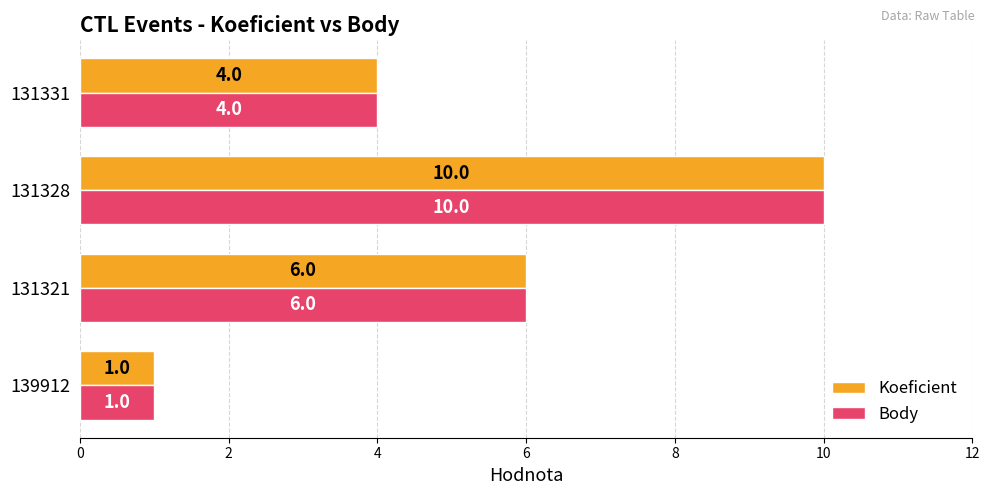

What is the total value across all series at 131328?

20